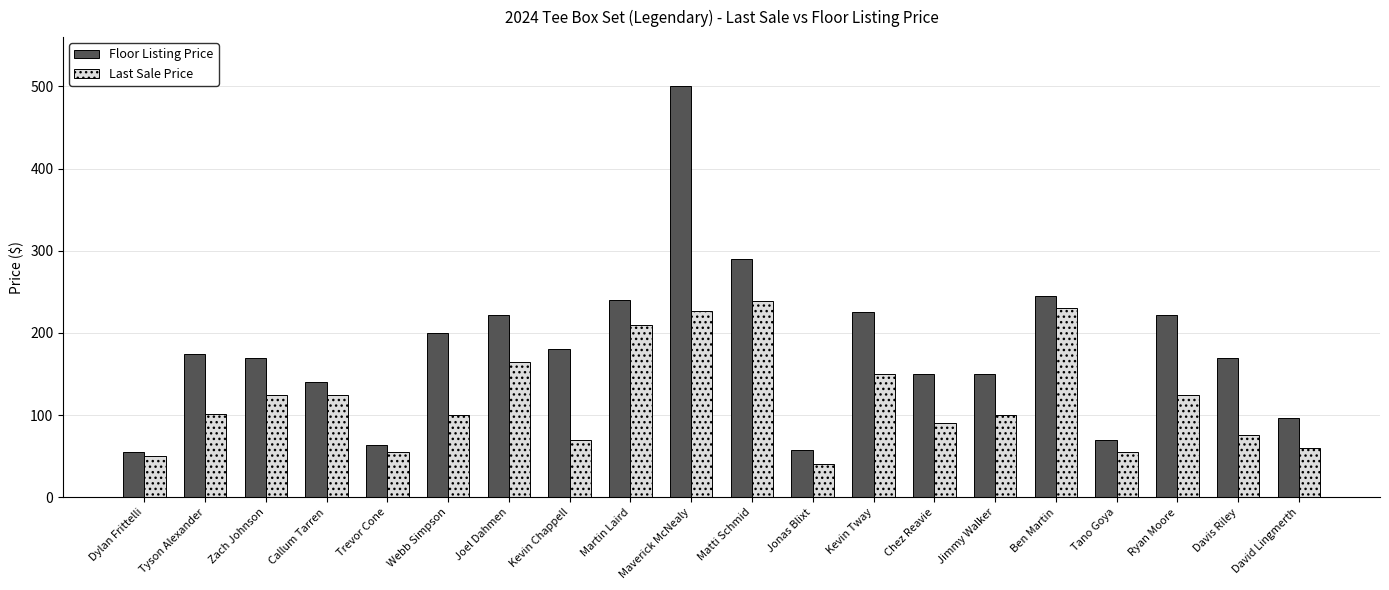

Rank the series by their maximum value, from highest to lowest.

Floor Listing Price, Last Sale Price